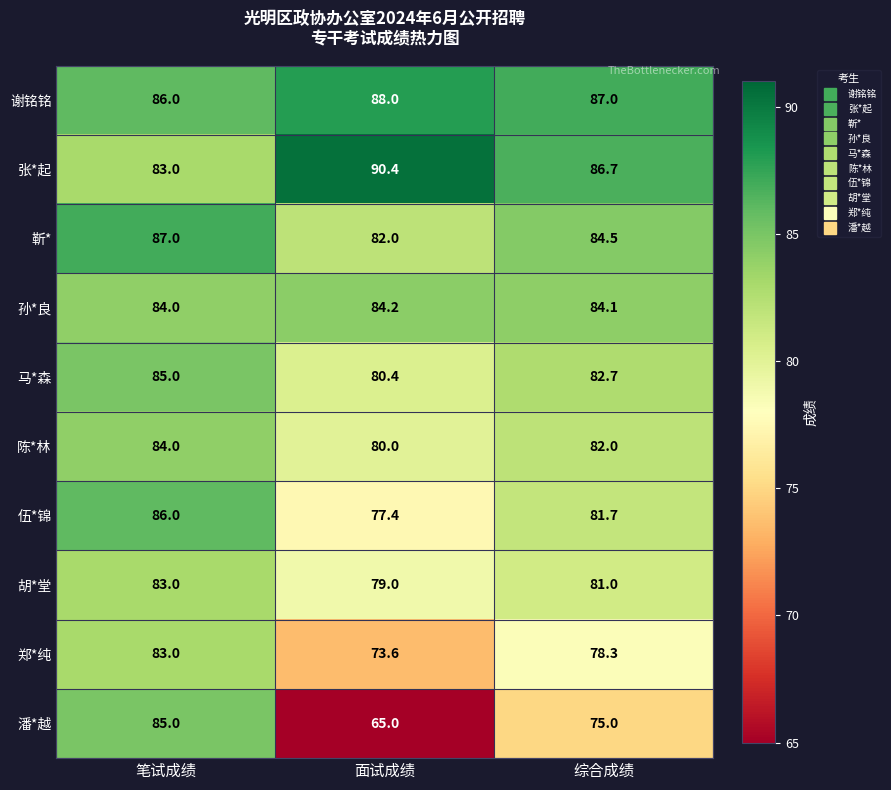

What is the difference between the second highest and minimum values in the 胡*堂 series?

2.0